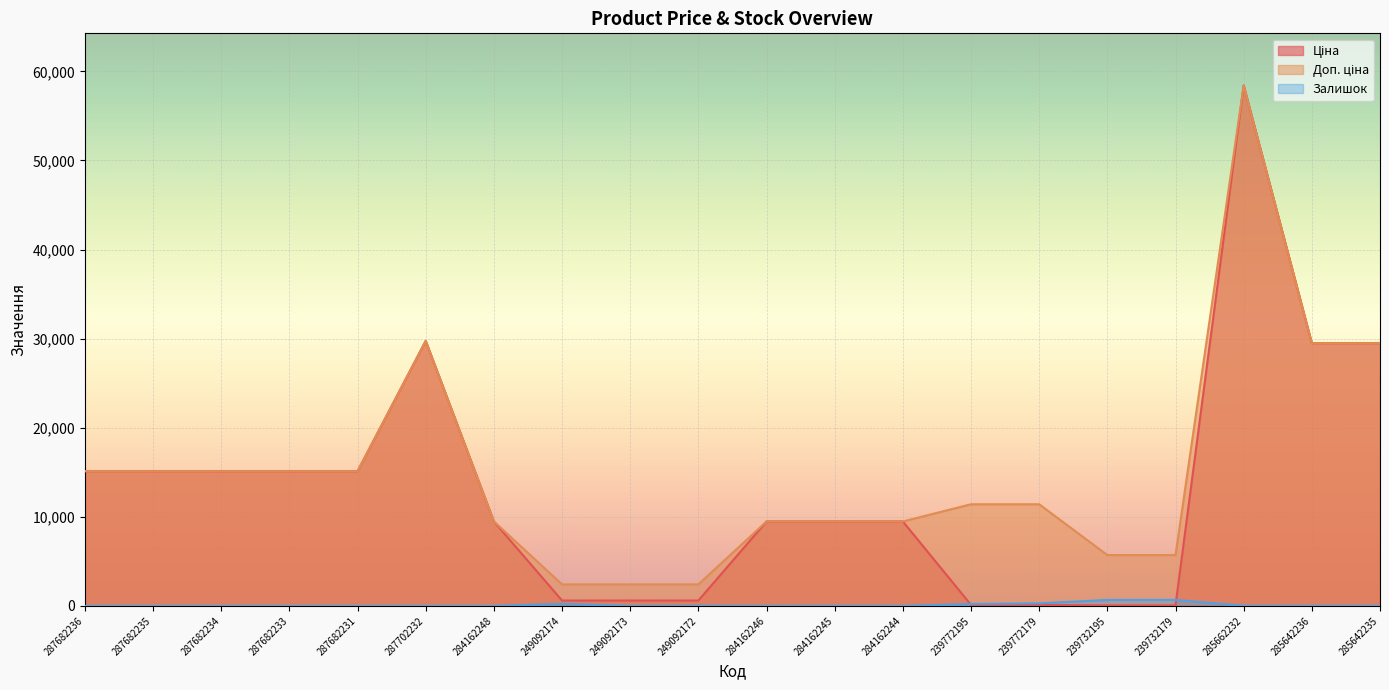

Reading right to left, what are all the values shown in this chart?

Ціна: 285642235=29491.5	285642236=29491.5	285662232=58426.5	239732179=57.0	239732195=57.0	239772179=114.1	239772195=114.1	284162244=9480.1	284162245=9480.1	284162246=9480.1	249092172=603.7	249092173=603.7	249092174=603.7	284162248=9480.1	287702232=29747.2	287682231=15120.0	287682233=15120.0	287682234=15120.0	287682235=15120.0	287682236=15120.0
Доп. ціна: 285642235=29491.5	285642236=29491.5	285662232=58426.5	239732179=5705.0	239732195=5705.0	239772179=11410.0	239772195=11410.0	284162244=9480.1	284162245=9480.1	284162246=9480.1	249092172=2414.8	249092173=2414.8	249092174=2414.8	284162248=9480.1	287702232=29747.2	287682231=15120.0	287682233=15120.0	287682234=15120.0	287682235=15120.0	287682236=15120.0
Залишок: 285642235=11.0	285642236=11.0	285662232=12.0	239732179=676.0	239732195=670.0	239772179=290.0	239772195=218.0	284162244=2.0	284162245=8.0	284162246=0.0	249092172=21.0	249092173=0.0	249092174=233.0	284162248=0.0	287702232=0.0	287682231=0.0	287682233=0.0	287682234=0.0	287682235=0.0	287682236=0.0